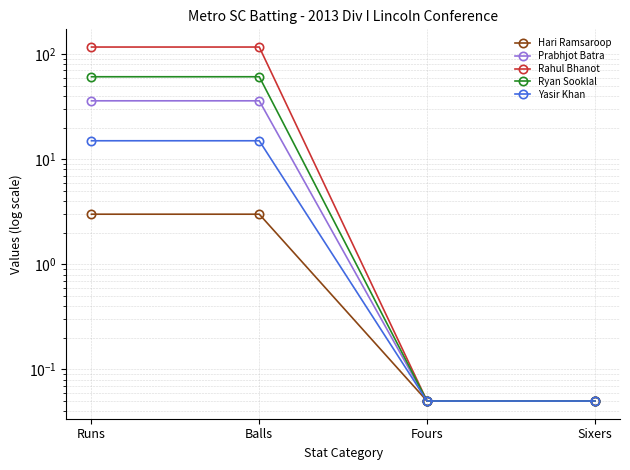

Reading left to right, extract all data points from this chart.

Hari Ramsaroop: 3.0	3.0	0.1	0.1
Prabhjot Batra: 36.0	36.0	0.1	0.1
Rahul Bhanot: 117.0	117.0	0.1	0.1
Ryan Sooklal: 61.0	61.0	0.1	0.1
Yasir Khan: 15.0	15.0	0.1	0.1